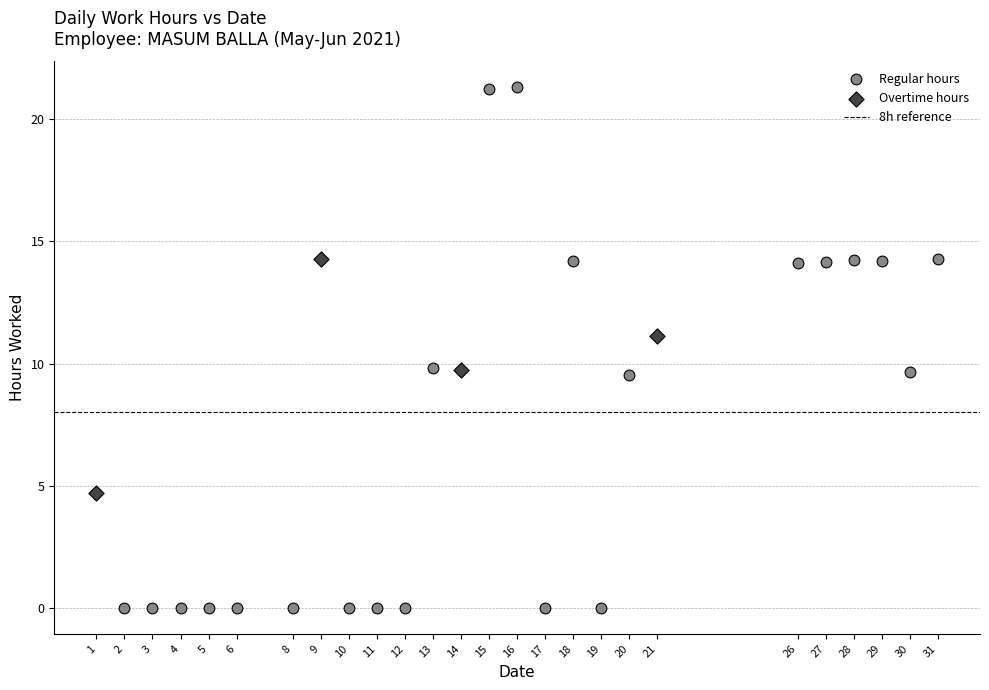

Which series reaches the maximum Y coordinate?

Regular hours